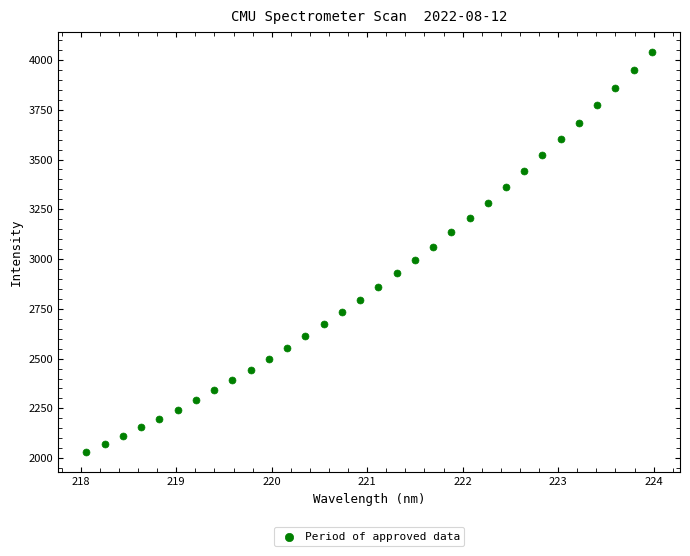

What is the range of Y values (max minus min)?

2010.7